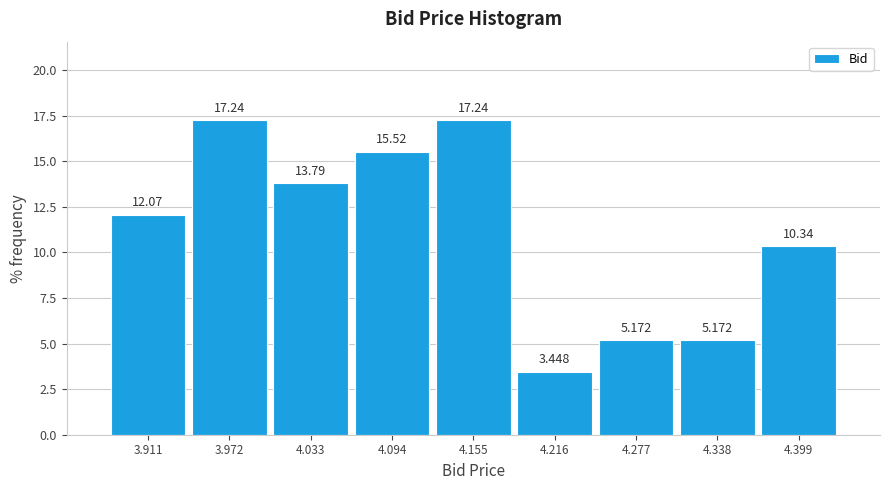

Reading left to right, list every bar in this chart as the range it spans on the x-axis followed by its height. The bar edges are not printed on the chart, so give them approximately, as read against the axis.

3.88 to 3.94: 12.069
3.94 to 4.00: 17.241
4.00 to 4.06: 13.793
4.06 to 4.12: 15.517
4.12 to 4.19: 17.241
4.19 to 4.25: 3.448
4.25 to 4.31: 5.172
4.31 to 4.37: 5.172
4.37 to 4.43: 10.345